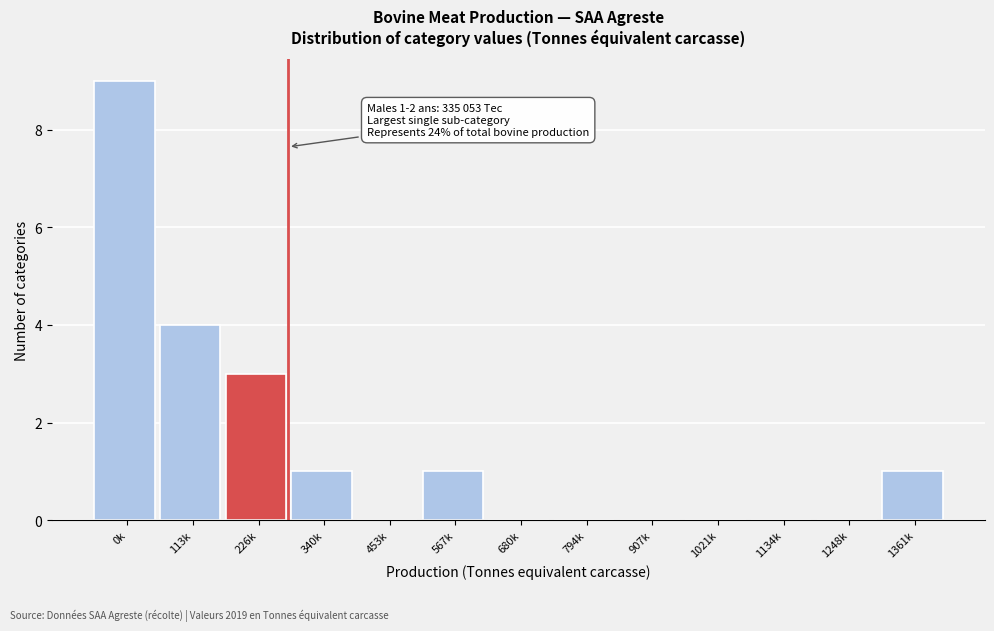

Reading right to left, transcribe all the data shown in this chart.

1361k=1	1248k=0	1134k=0	1021k=0	907k=0	794k=0	680k=0	567k=1	453k=0	340k=1	226k=3	113k=4	0k=9